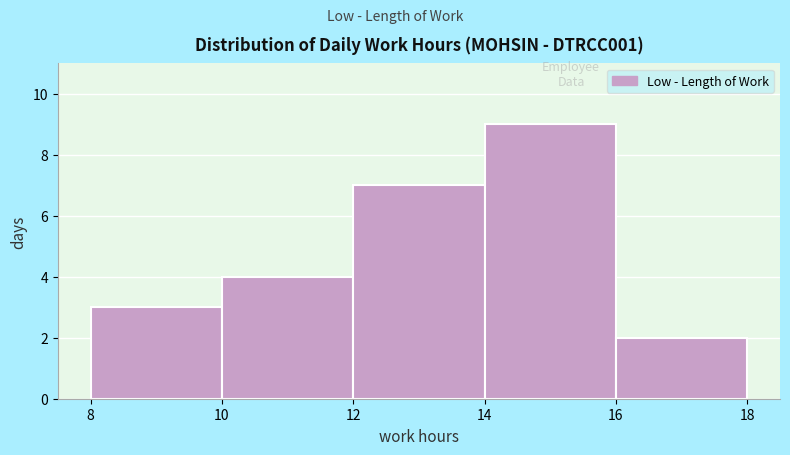

Over which range of the x-axis is the bar tallest?

14 to 16